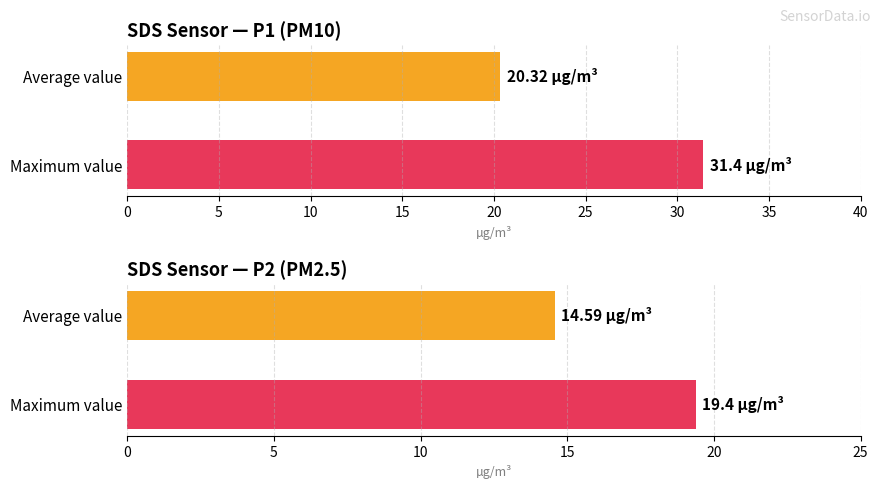

List the series in order of their peak value, highest first.

SDS_P1, SDS_P2